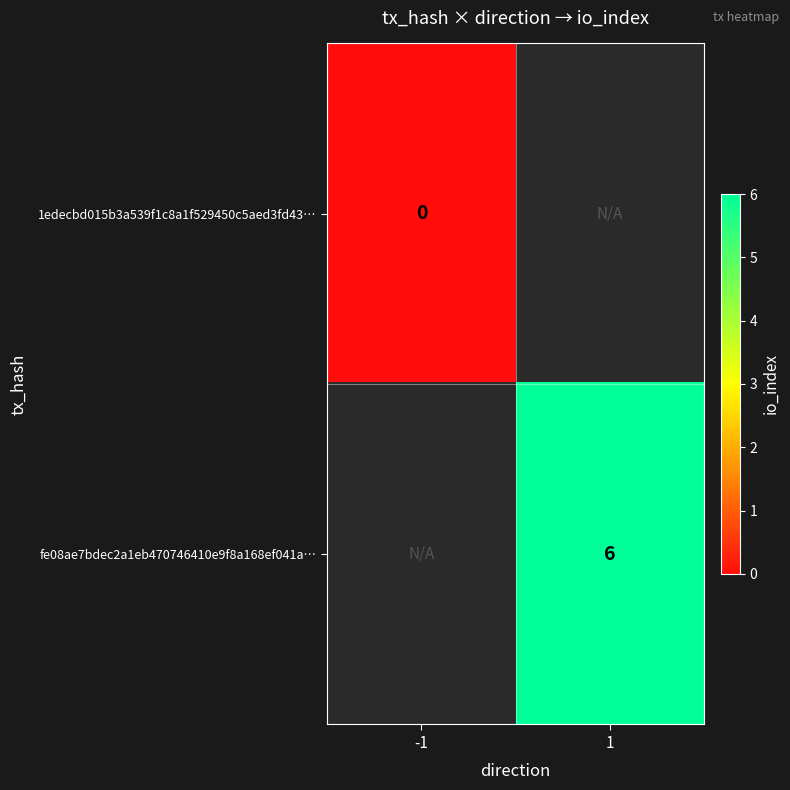

The value of fe08ae7bdec2a1eb470746410e9f8a168ef041a… at 1 is 3. True or false?

False